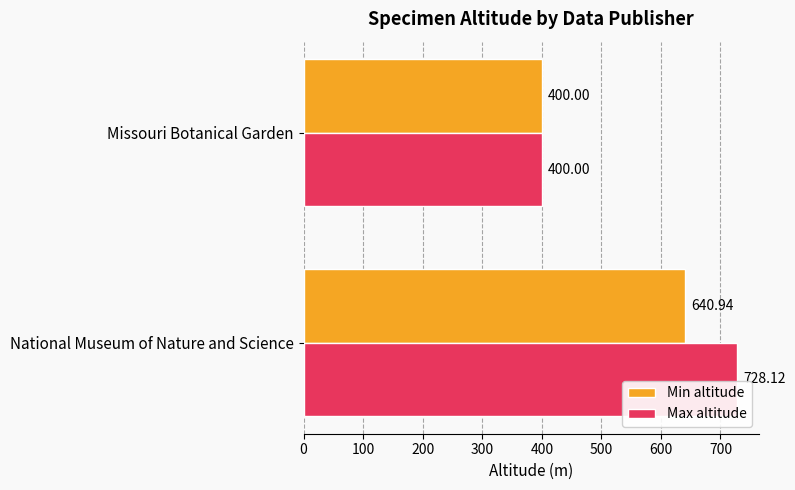

Where is Min altitude nearest to the value 520?

Missouri Botanical Garden